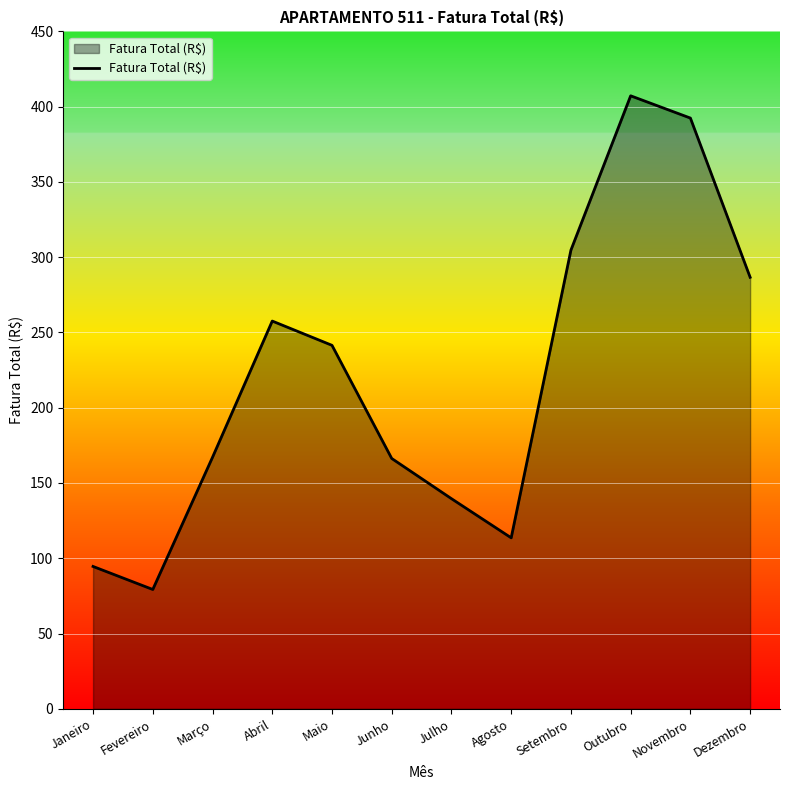

Between Julho and Abril, which is larger?

Abril